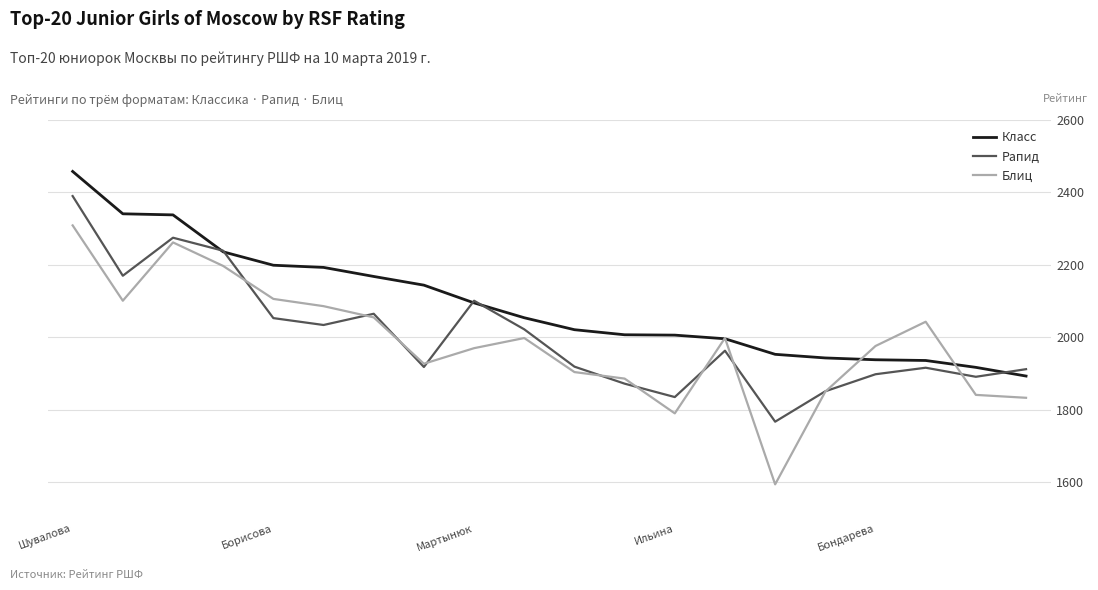

What are all the series names shown in the legend?

Класс, Рапид, Блиц